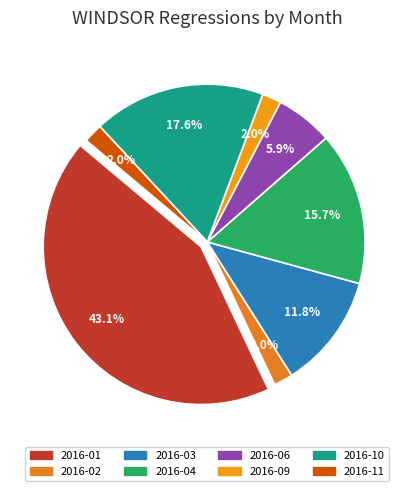

To the nearest percent, what is the difference between the 2016-04 and 2016-10 slice percentages?

2%